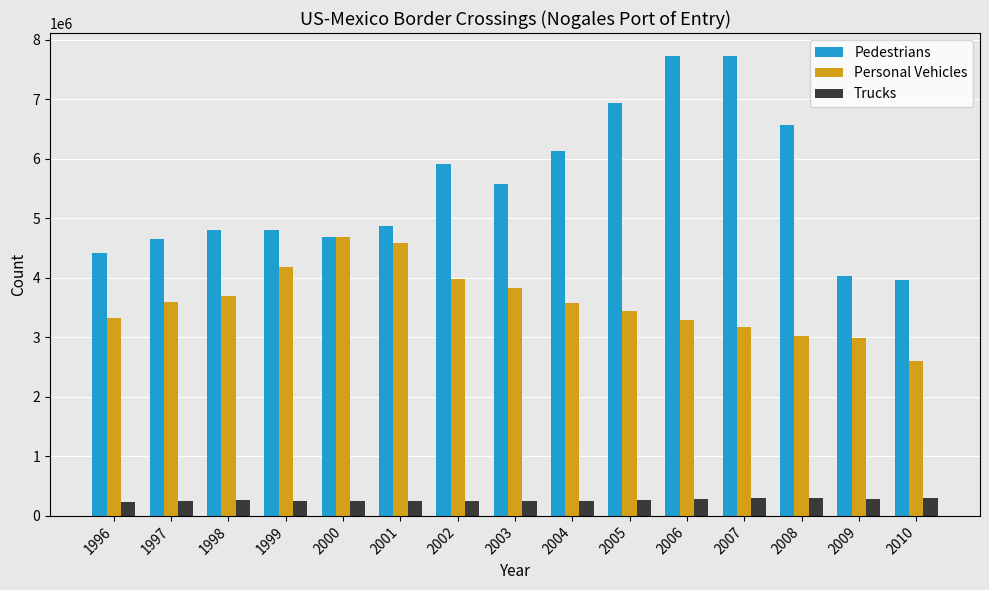

At which label does Trucks first exceed 256426?

1998